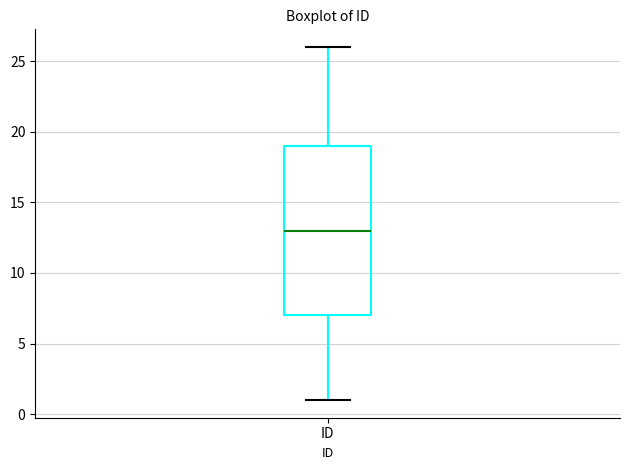

Transcribe this box plot: give where the median line is, the range the box spans, and where the two whiskers end, as read against the y-axis. The values are not printed on the chart, so give them approximately, as read against the axis.

median 13, box 7 to 19, whiskers 1 to 26